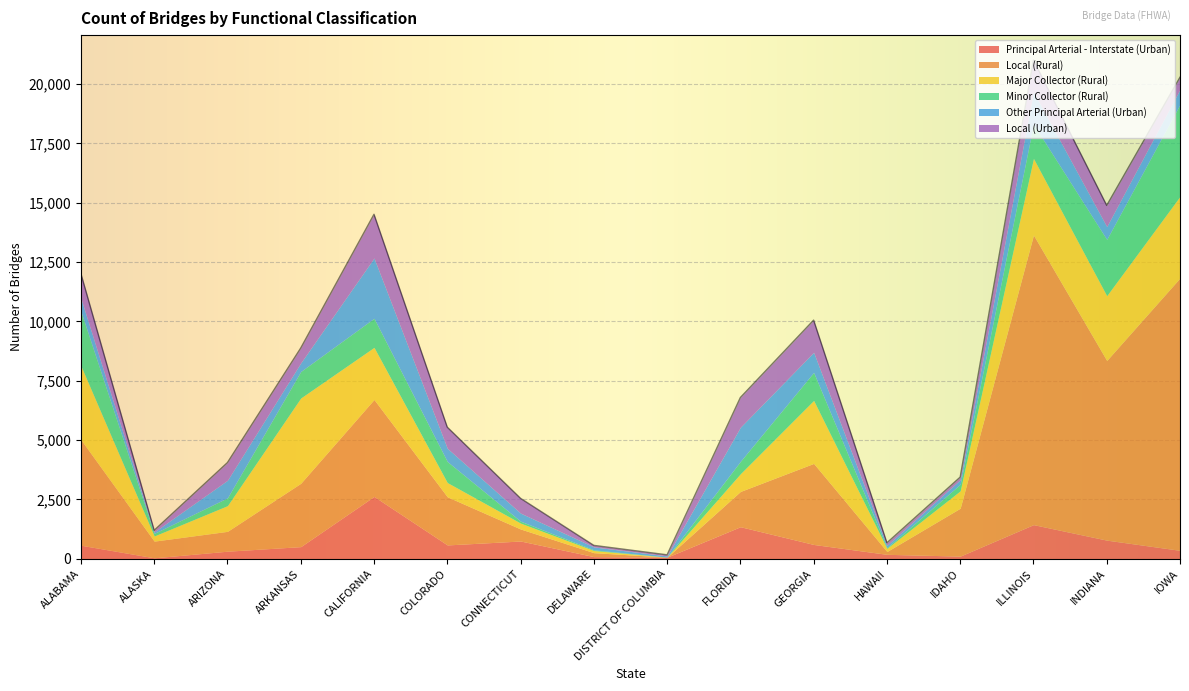

Reading right to left, extract all data points from this chart.

Principal Arterial - Interstate (Urban): IOWA=355	INDIANA=785	ILLINOIS=1438	IDAHO=112	HAWAII=187	GEORGIA=603	FLORIDA=1350	DISTRICT OF COLUMBIA=68	DELAWARE=90	CONNECTICUT=748	COLORADO=583	CALIFORNIA=2626	ARKANSAS=511	ARIZONA=319	ALASKA=40	ALABAMA=570
Local (Rural): IOWA=11476	INDIANA=7569	ILLINOIS=12201	IDAHO=2018	HAWAII=119	GEORGIA=3414	FLORIDA=1486	DISTRICT OF COLUMBIA=0	DELAWARE=167	CONNECTICUT=506	COLORADO=2029	CALIFORNIA=4084	ARKANSAS=2669	ARIZONA=836	ALASKA=703	ALABAMA=4448
Major Collector (Rural): IOWA=3439	INDIANA=2729	ILLINOIS=3227	IDAHO=732	HAWAII=130	GEORGIA=2653	FLORIDA=745	DISTRICT OF COLUMBIA=0	DELAWARE=89	CONNECTICUT=247	COLORADO=599	CALIFORNIA=2196	ARKANSAS=3593	ARIZONA=1083	ALASKA=217	ALABAMA=3111
Minor Collector (Rural): IOWA=3875	INDIANA=2371	ILLINOIS=1438	IDAHO=277	HAWAII=32	GEORGIA=1181	FLORIDA=523	DISTRICT OF COLUMBIA=1	DELAWARE=30	CONNECTICUT=82	COLORADO=887	CALIFORNIA=1225	ARKANSAS=1117	ARIZONA=330	ALASKA=108	ALABAMA=2292
Other Principal Arterial (Urban): IOWA=634	INDIANA=541	ILLINOIS=1365	IDAHO=190	HAWAII=98	GEORGIA=846	FLORIDA=1438	DISTRICT OF COLUMBIA=50	DELAWARE=123	CONNECTICUT=340	COLORADO=557	CALIFORNIA=2540	ARKANSAS=362	ARIZONA=740	ALASKA=61	ALABAMA=553
Local (Urban): IOWA=507	INDIANA=891	ILLINOIS=1341	IDAHO=110	HAWAII=106	GEORGIA=1356	FLORIDA=1250	DISTRICT OF COLUMBIA=47	DELAWARE=65	CONNECTICUT=623	COLORADO=890	CALIFORNIA=1841	ARKANSAS=624	ARIZONA=744	ALASKA=69	ALABAMA=1041